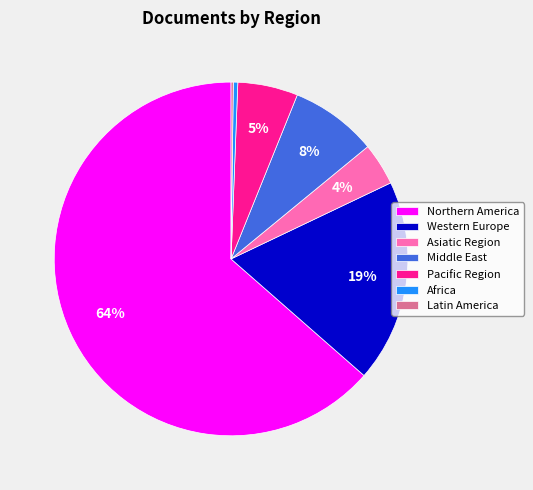

Between Northern America and Africa, which is larger?

Northern America